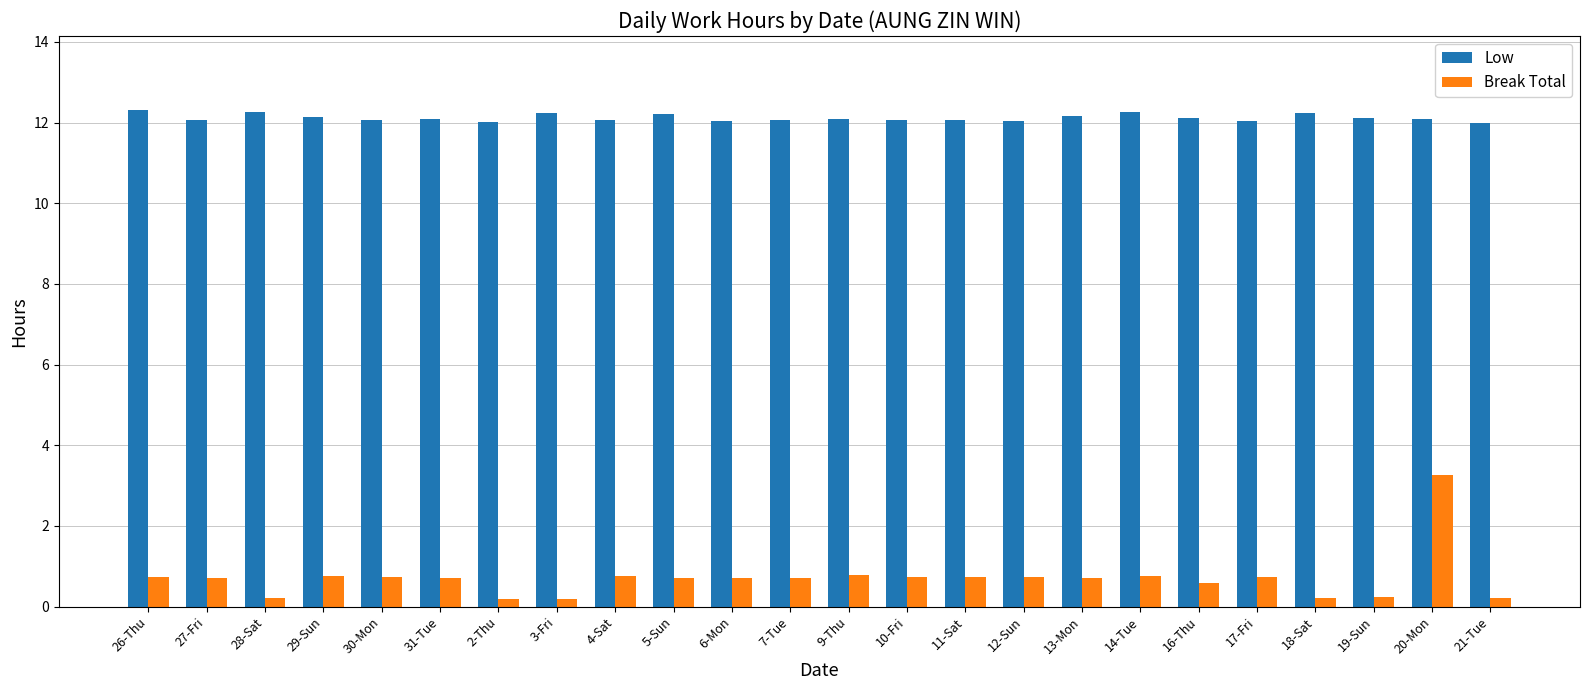

How many categories are shown in the chart?

24